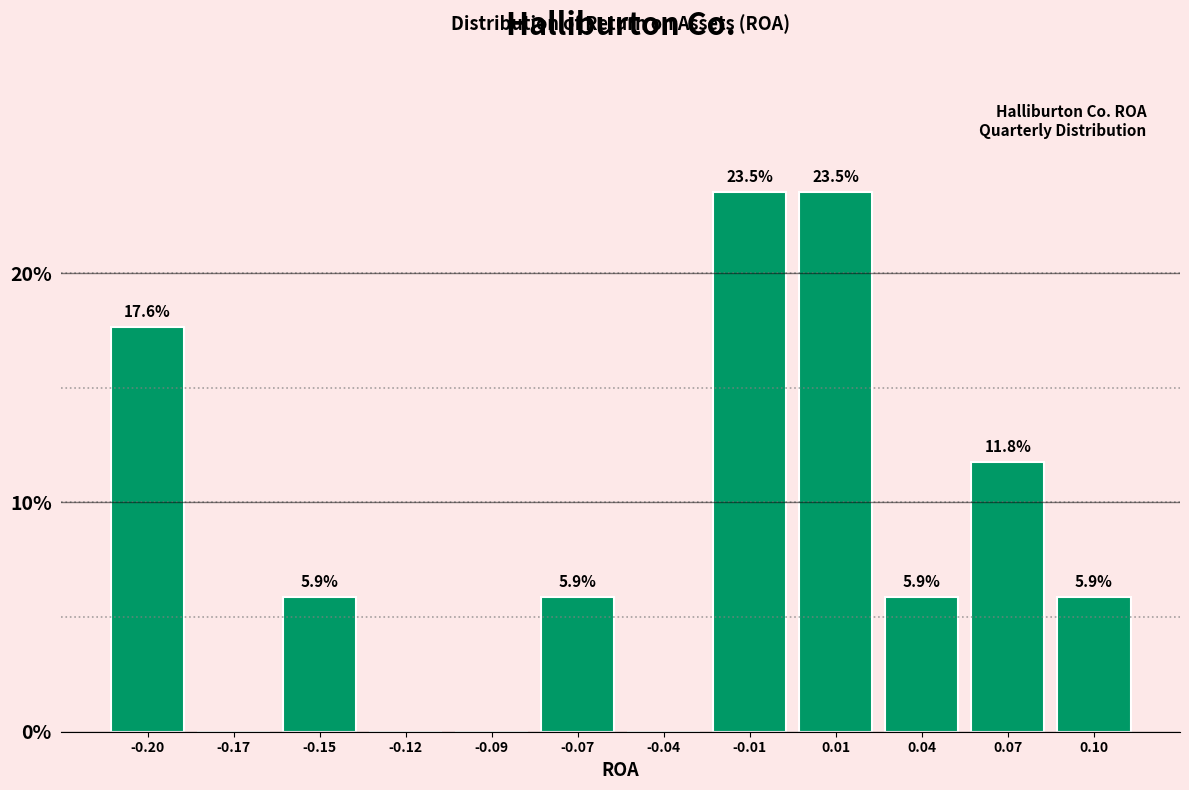

Reading left to right, extract all data points from this chart.

-0.20=17.6	-0.17=0.0	-0.15=5.9	-0.12=0.0	-0.09=0.0	-0.07=5.9	-0.04=0.0	-0.01=23.5	0.01=23.5	0.04=5.9	0.07=11.8	0.10=5.9